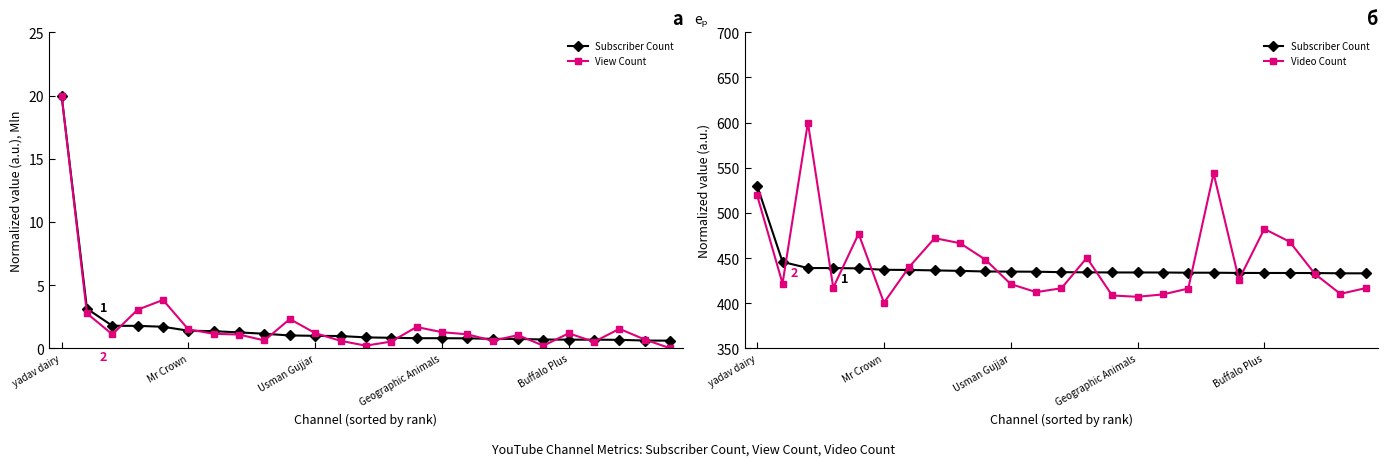

Between 6 and 12, which series saw the biggest shift?

Video Count